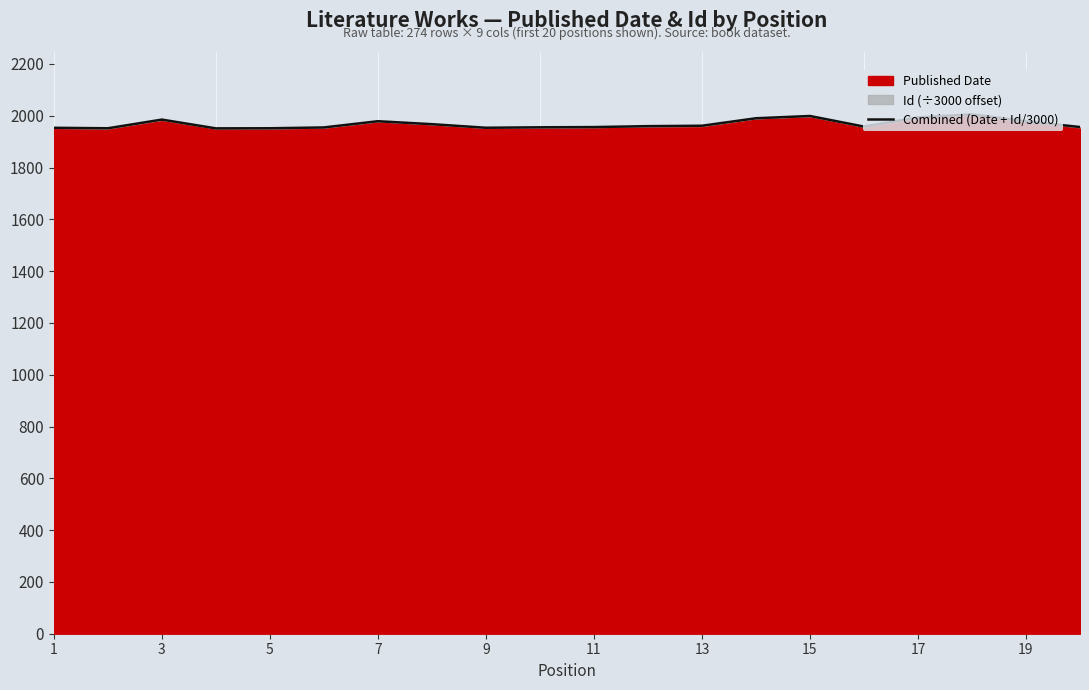

What is the change in value from 1 to 19?

+1.9